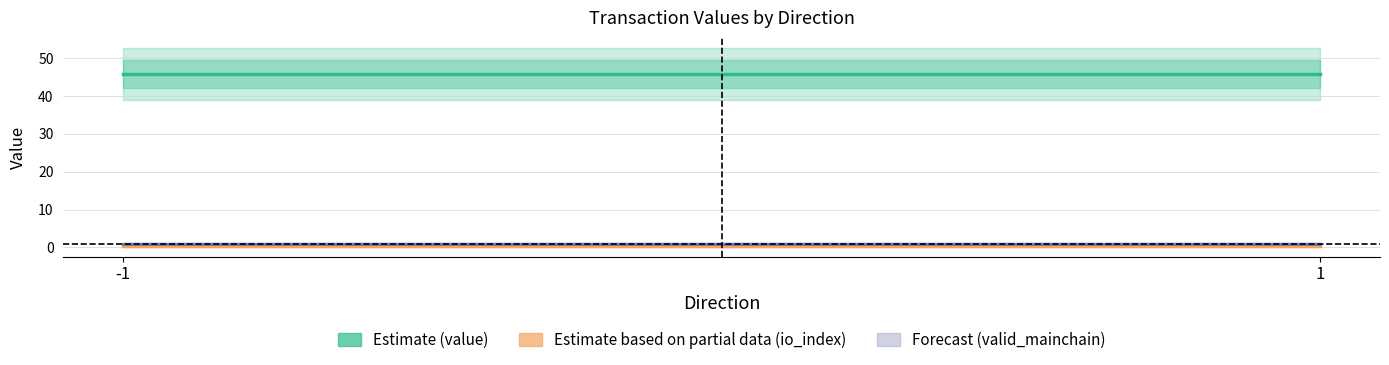

What are all the series names shown in the legend?

Estimate (value), Estimate based on partial data (io_index)